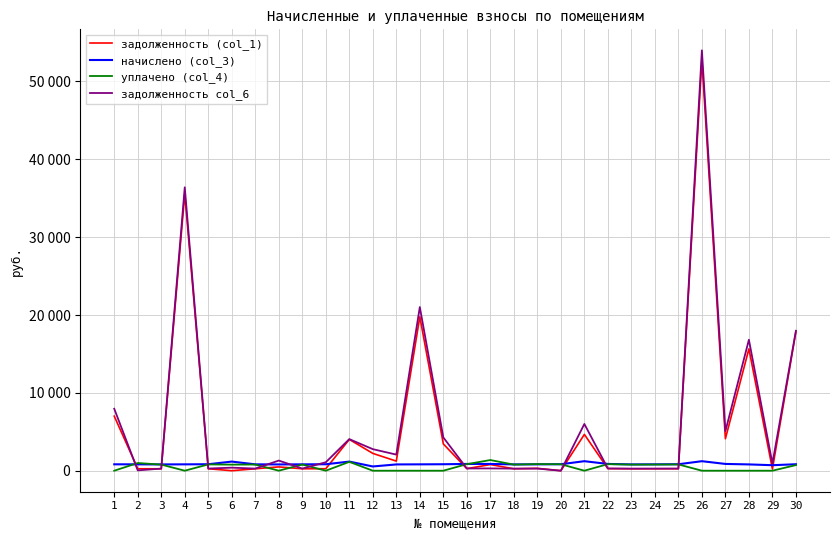

At which category does начислено (col_3) reach its first local valley?

3